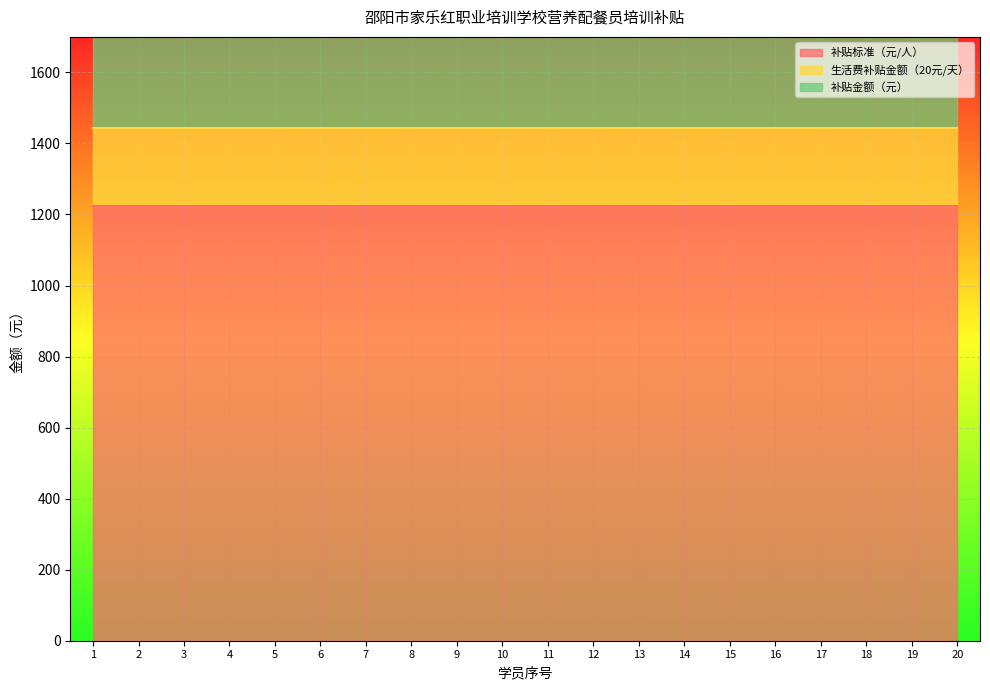

Which series has the largest range (max minus min)?

补贴标准（元/人）